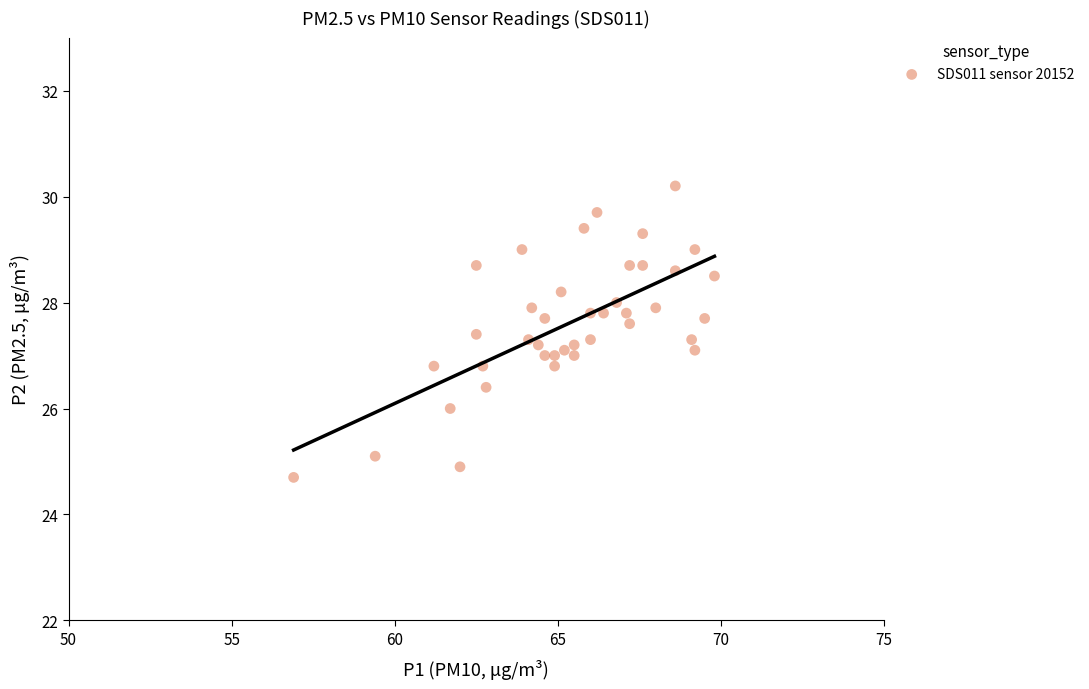

What is the range of X values (max minus min)?

12.9